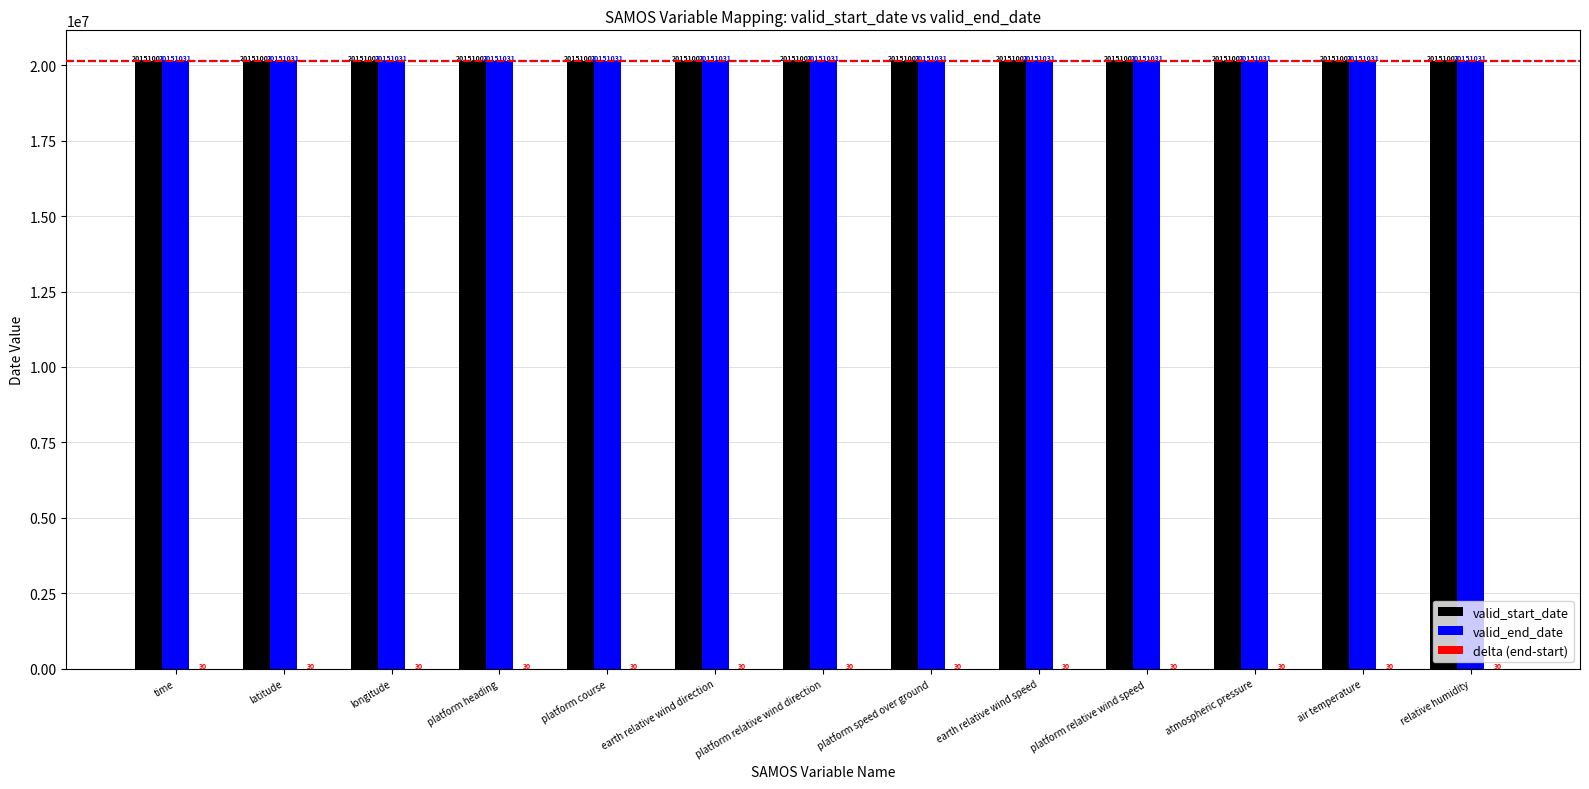

Which series has the largest total across all categories?

valid_end_date